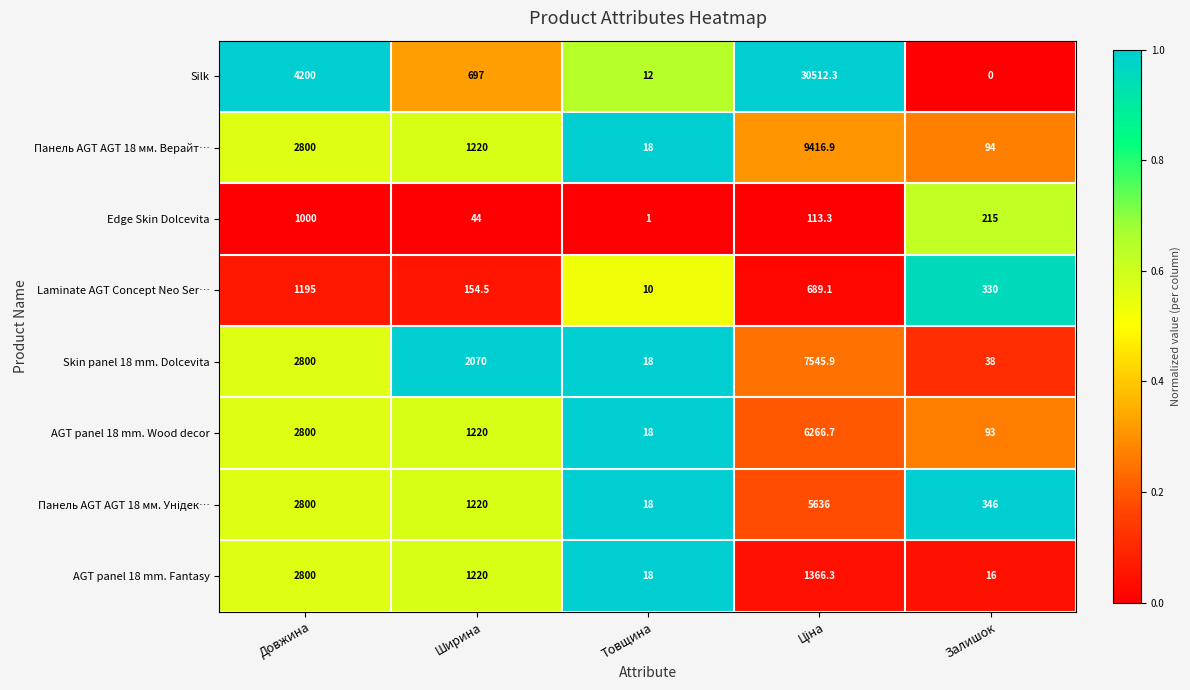

What is the difference between the Edge Skin Dolcevita values at Ширина and Товщина?

43.0